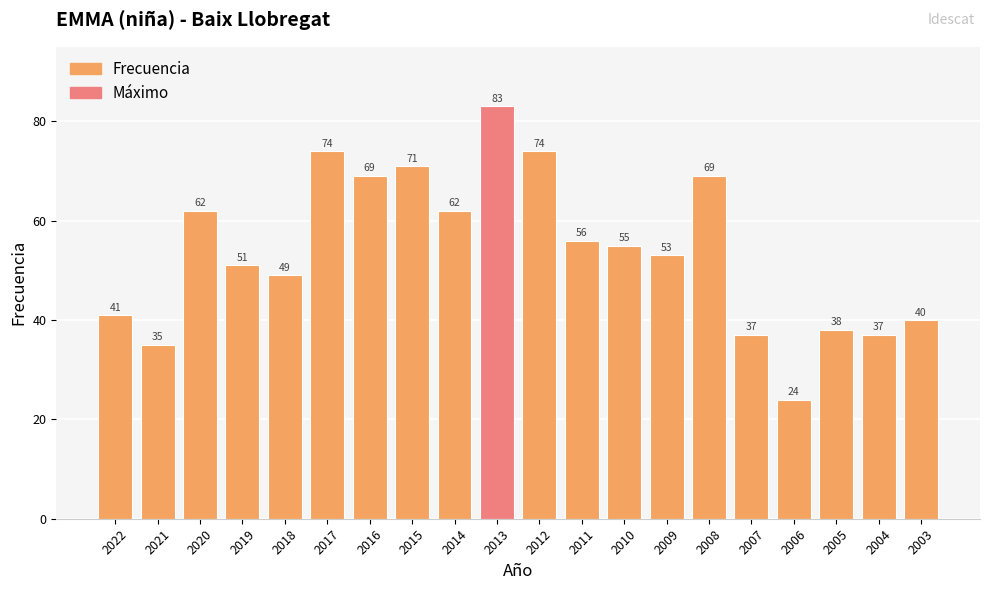

Reading right to left, list all the values displayed in this chart.

40	37	38	24	37	69	53	55	56	74	83	62	71	69	74	49	51	62	35	41